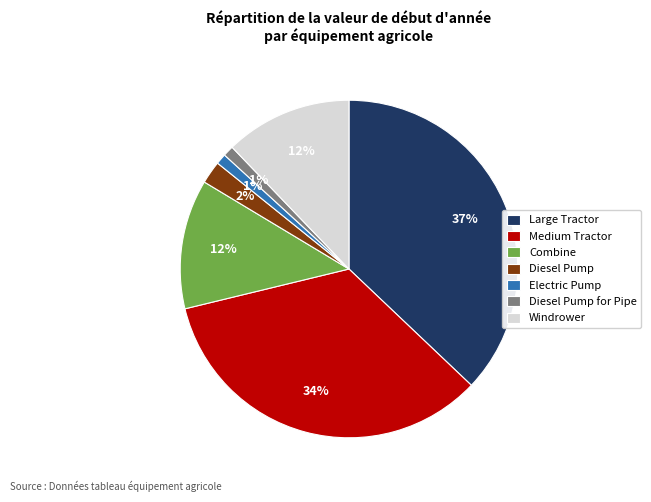

To the nearest percent, what portion does Diesel Pump represent?

2%